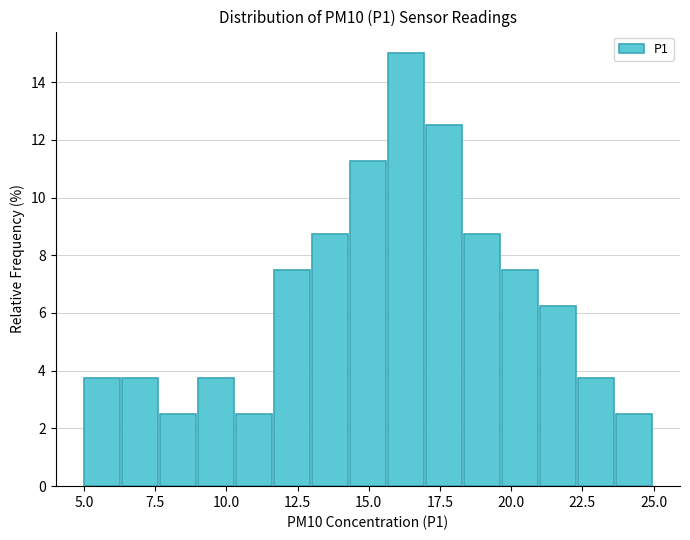

Read against the x-axis, roughly where is the centre of the tallest bar?

16.5